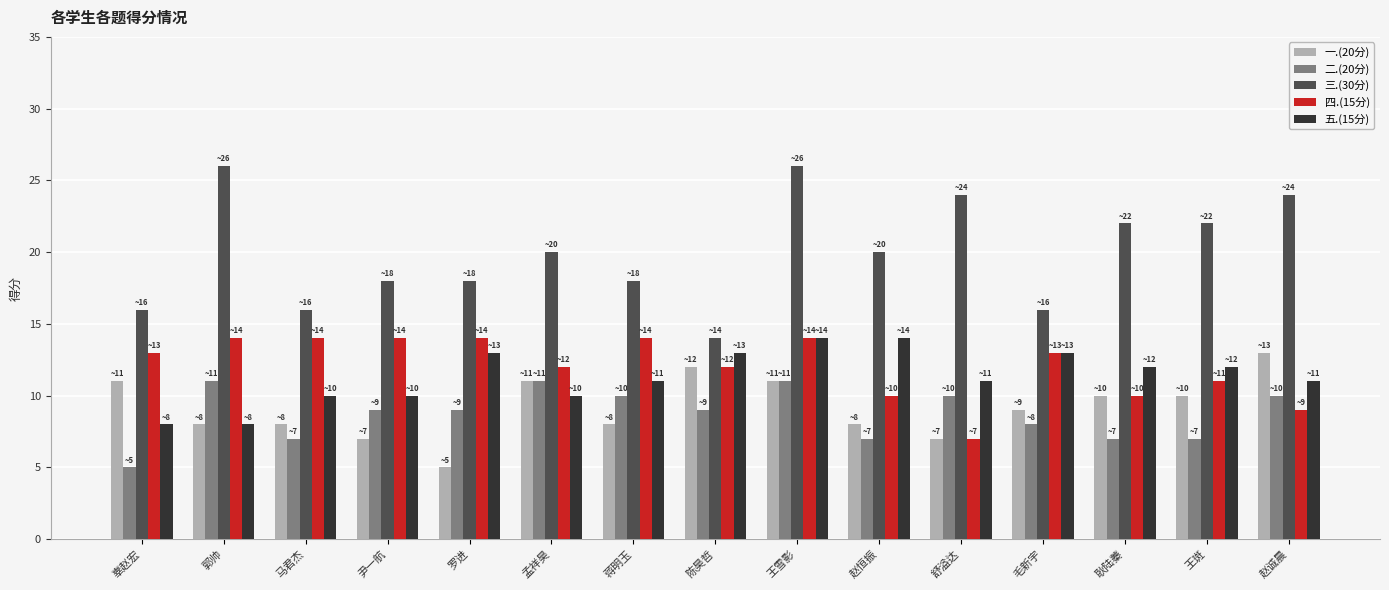

What is the approximate value of 一.(20分) at 毛新宇?

9